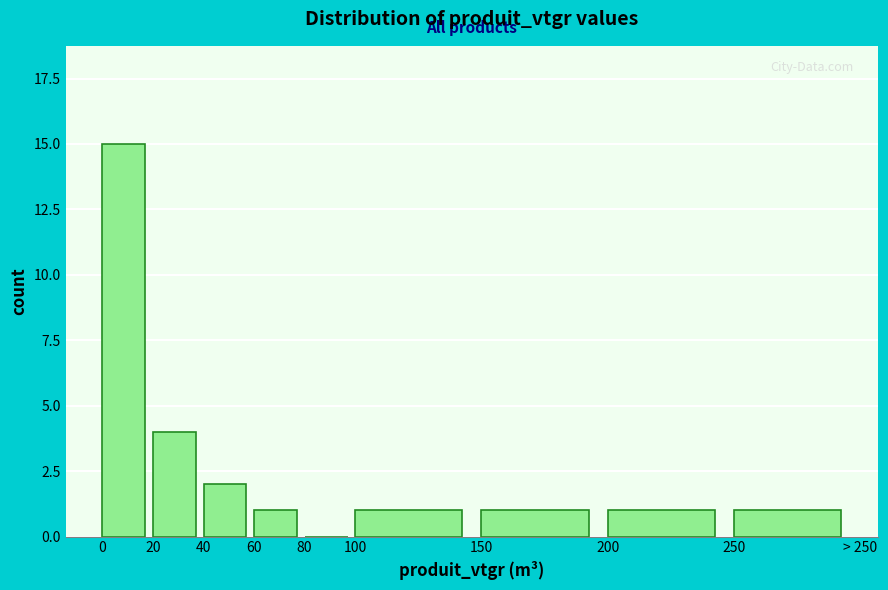

Reading left to right, what are all the values shown in this chart?

0=15	20=4	40=2	60=1	80=0	100=1	150=1	200=1	250=1